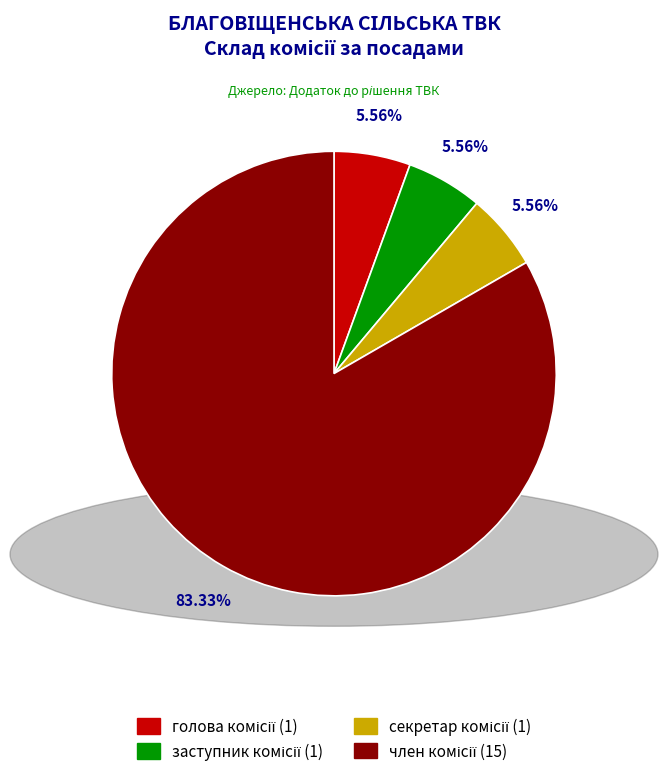

Is there any slice that represents more than half of the pie?

Yes